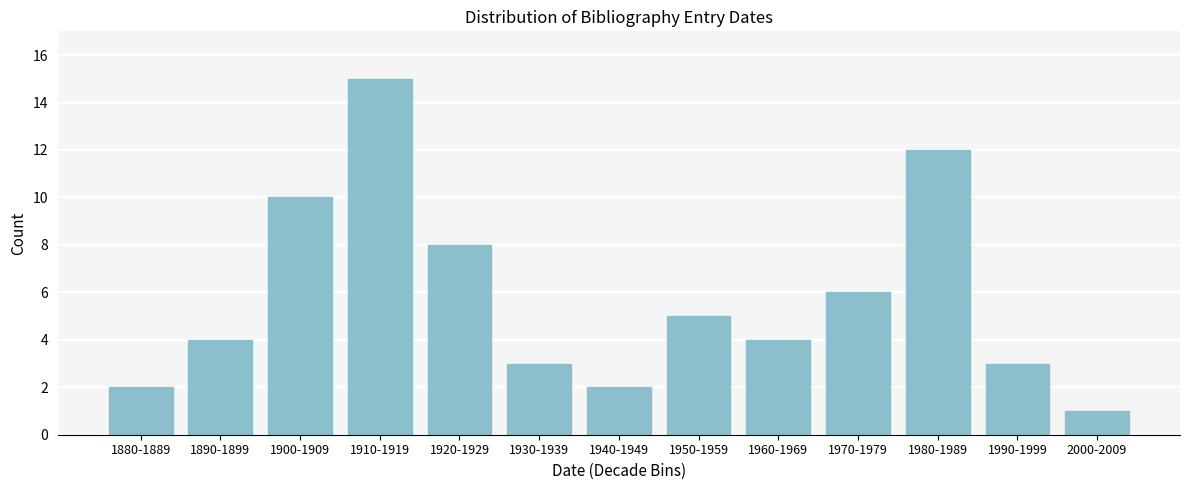

Reading left to right, extract all data points from this chart.

1880-1889=2	1890-1899=4	1900-1909=10	1910-1919=15	1920-1929=8	1930-1939=3	1940-1949=2	1950-1959=5	1960-1969=4	1970-1979=6	1980-1989=12	1990-1999=3	2000-2009=1